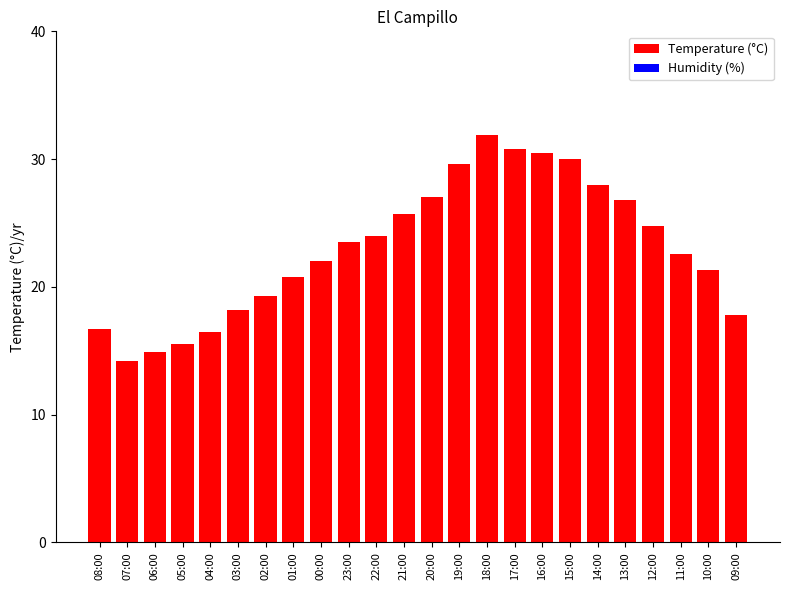

True or false: the data shows 20.8 at 01:00.

True